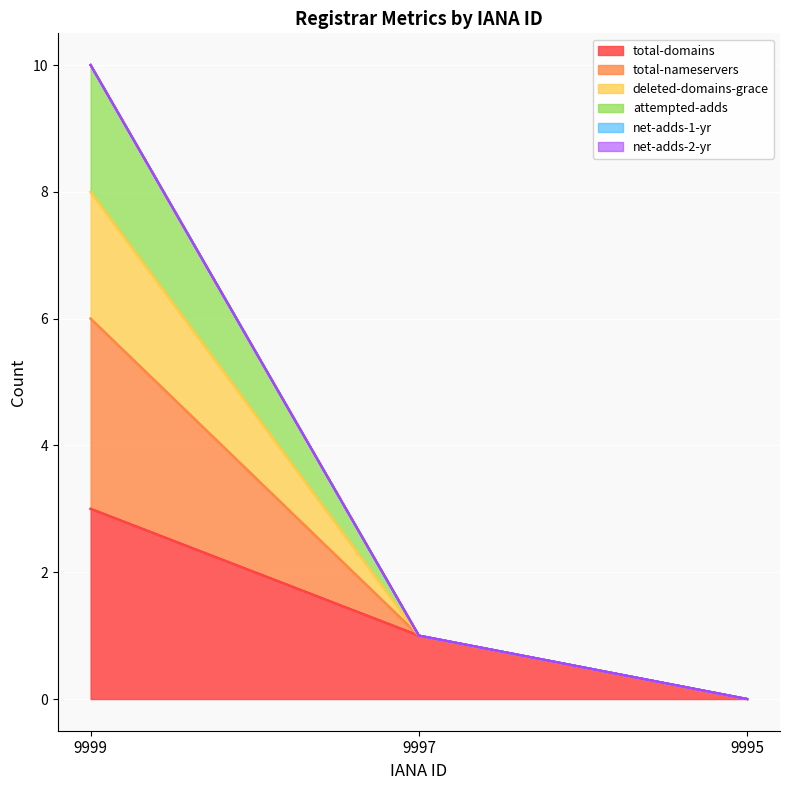

What is the sum of all total-domains values?

4